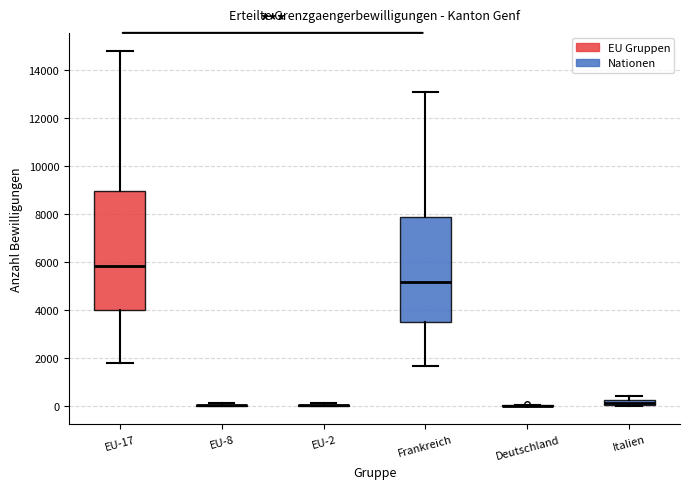

Where does the lower whisker of the box for Frankreich end on the y-axis? The values are not printed on the chart, so give them approximately, as read against the axis.

1800